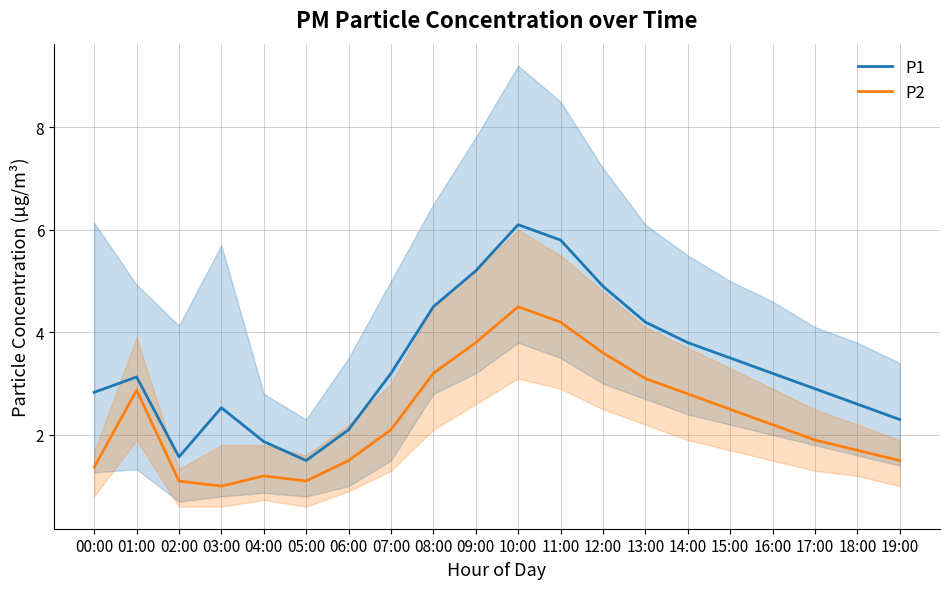

What is the difference between the maximum and minimum values in the P1 series?

4.6